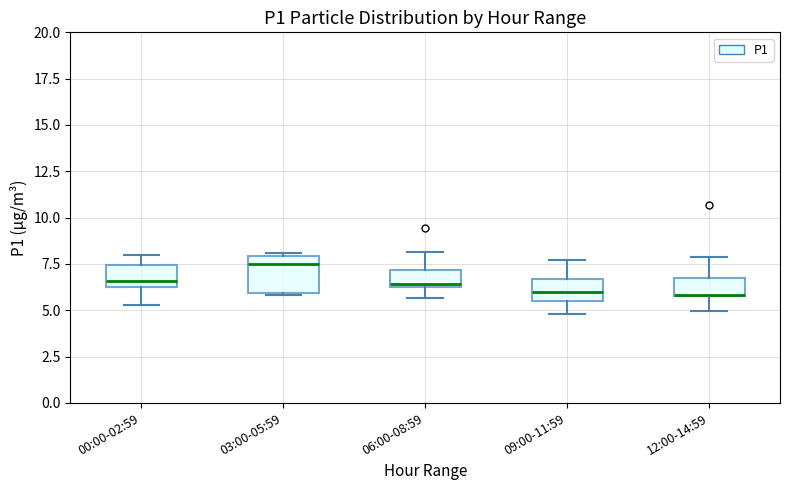

Where is the lower edge of the box for 06:00-08:59 on the y-axis? The values are not printed on the chart, so give them approximately, as read against the axis.

6.5